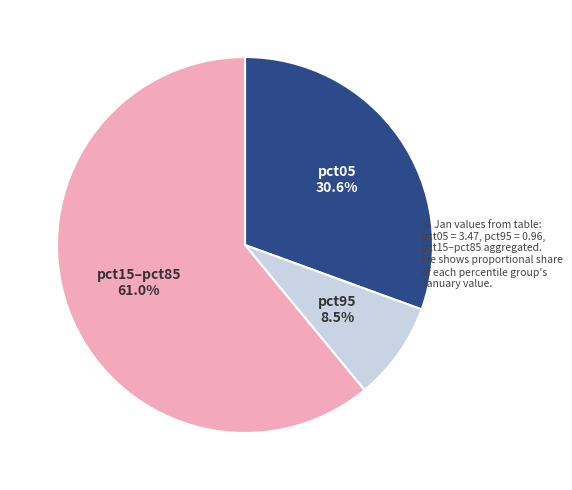

Between pct05 30.6% and pct95 8.5%, which is larger?

pct05 30.6%